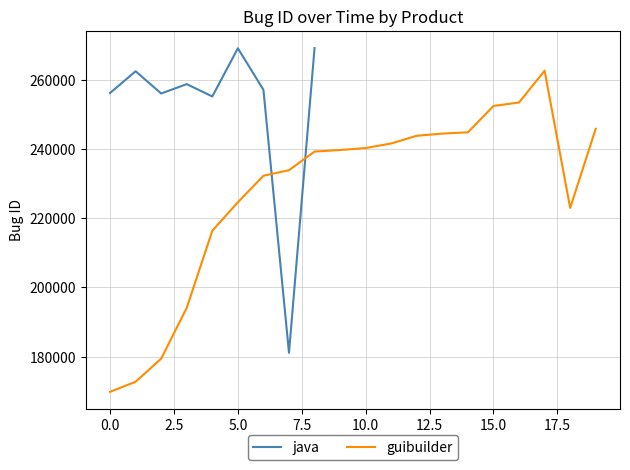

The guibuilder series shows 222151 at 0.0. True or false?

False